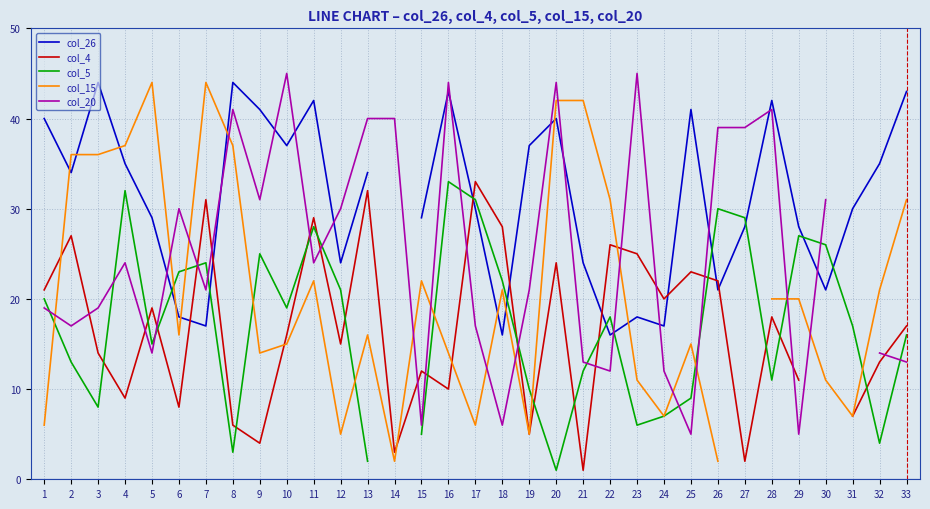

At which category is the sum across all series the highest?

20